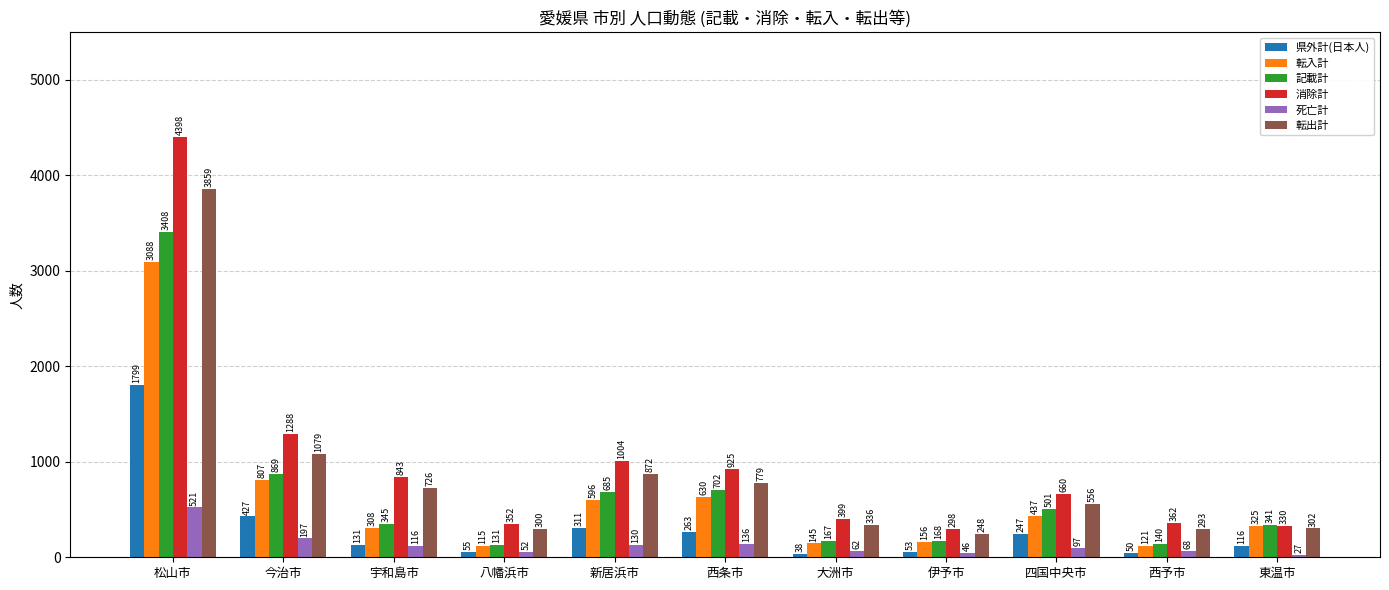

What is the maximum value shown in the chart?

4398